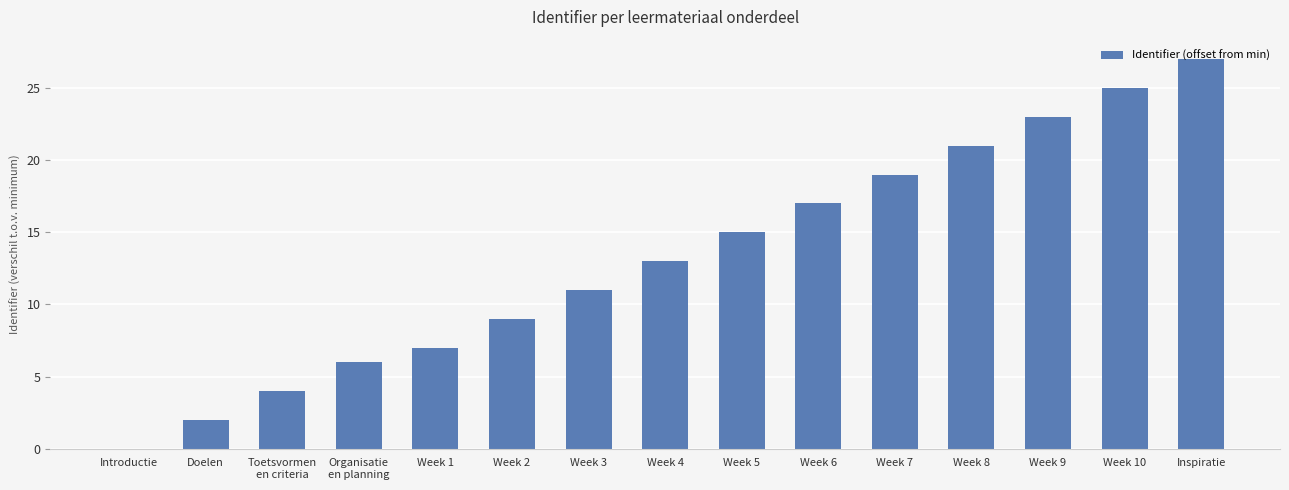

What is the sum of all values?

199